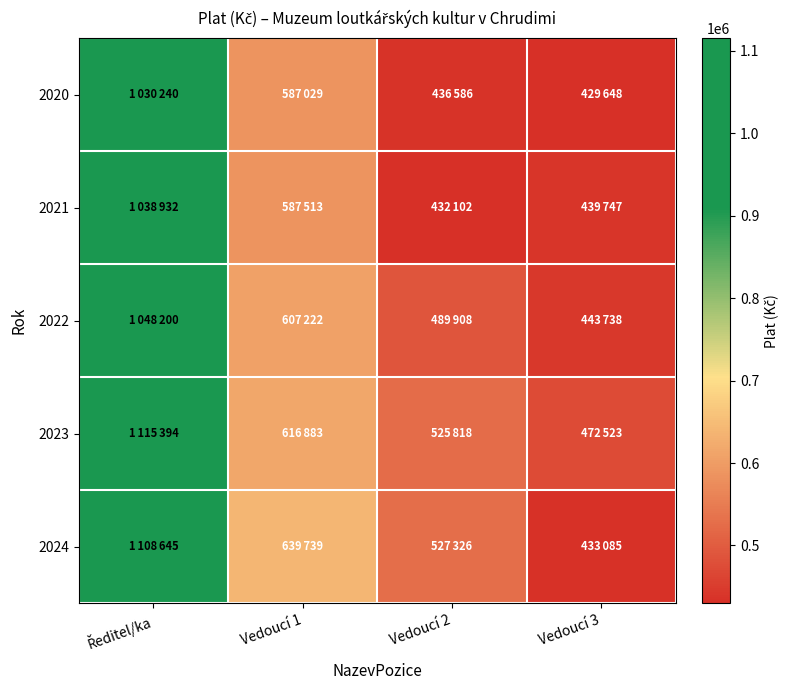

Reading left to right, extract all data points from this chart.

2020: Ředitel/ka=1030240	Vedoucí 1=587029	Vedoucí 2=436586	Vedoucí 3=429648
2021: Ředitel/ka=1038932	Vedoucí 1=587513	Vedoucí 2=432102	Vedoucí 3=439747
2022: Ředitel/ka=1048200	Vedoucí 1=607222	Vedoucí 2=489908	Vedoucí 3=443738
2023: Ředitel/ka=1115394	Vedoucí 1=616883	Vedoucí 2=525818	Vedoucí 3=472523
2024: Ředitel/ka=1108645	Vedoucí 1=639739	Vedoucí 2=527326	Vedoucí 3=433085